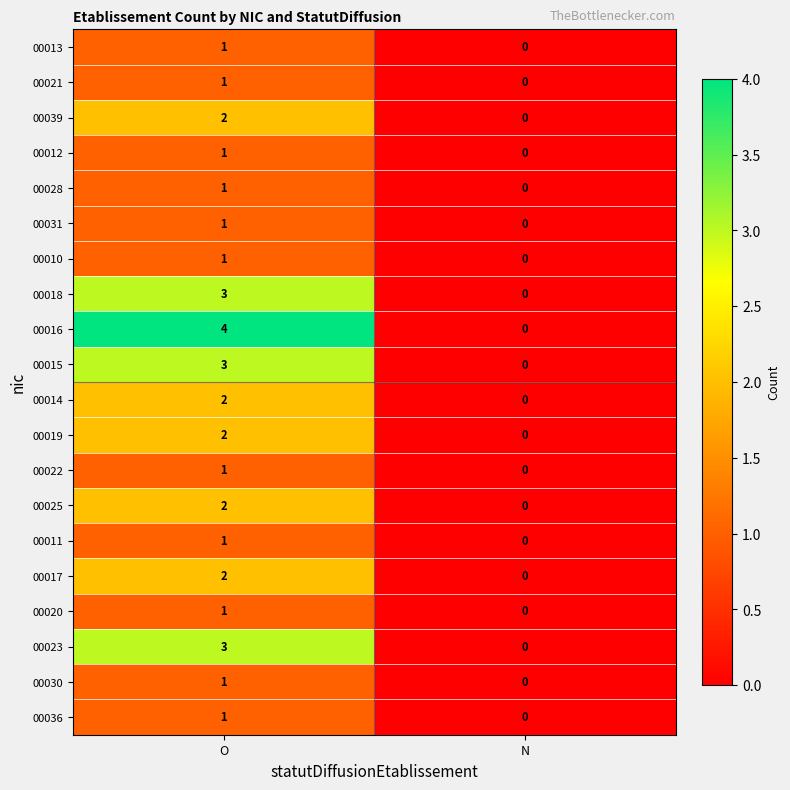

Which label corresponds to the largest value in the chart?

O